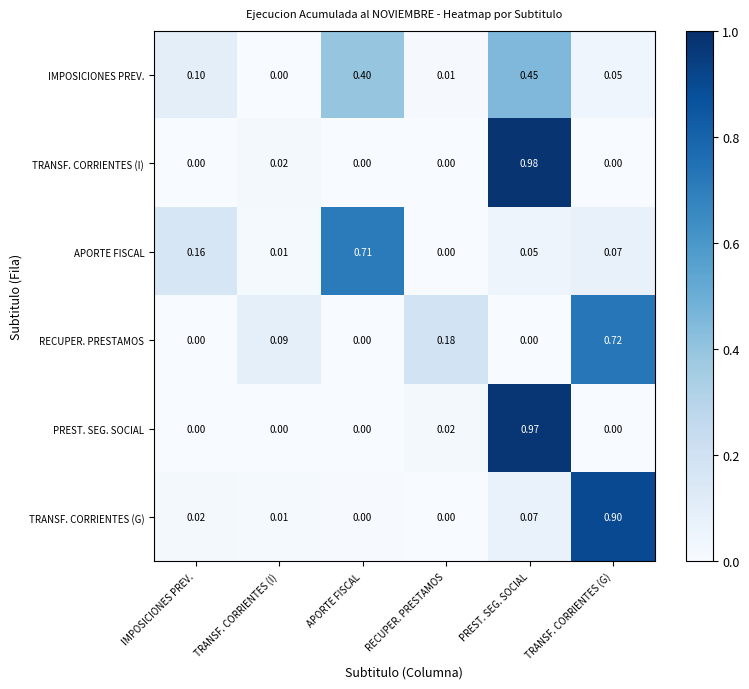

Between PREST. SEG. SOCIAL and TRANSF. CORRIENTES (G), which series saw the biggest shift?

TRANSF. CORRIENTES (I)